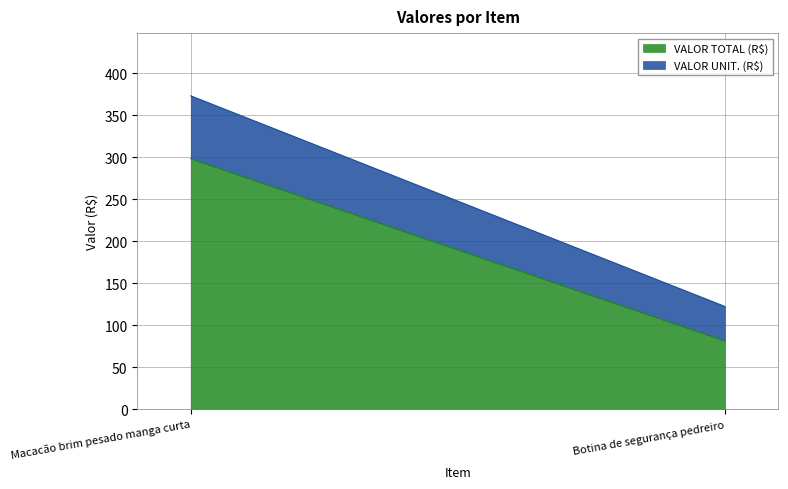

Reading left to right, what are all the values shown in this chart?

VALOR TOTAL (R$): Macacão brim pesado manga curta=298.6	Botina de segurança pedreiro=81.7
VALOR UNIT. (R$): Macacão brim pesado manga curta=74.7	Botina de segurança pedreiro=40.8